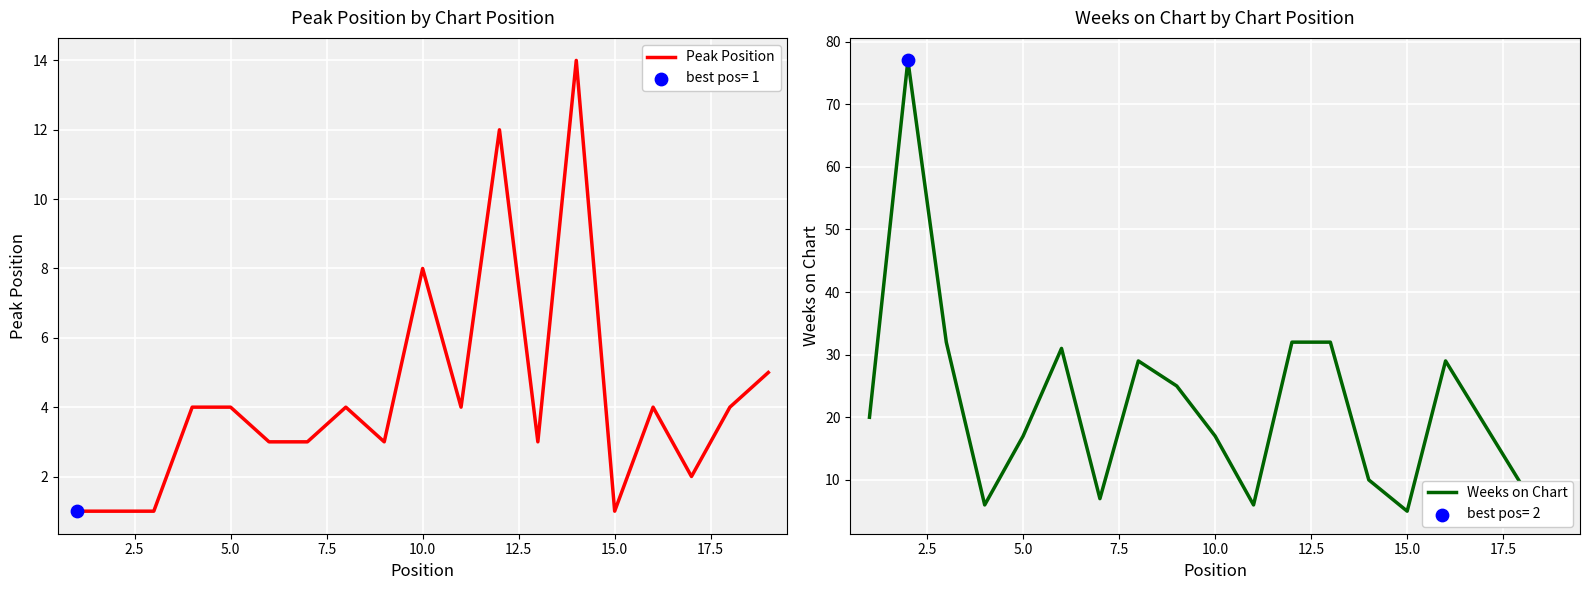

Which series reaches the maximum Y coordinate?

Weeks on Chart